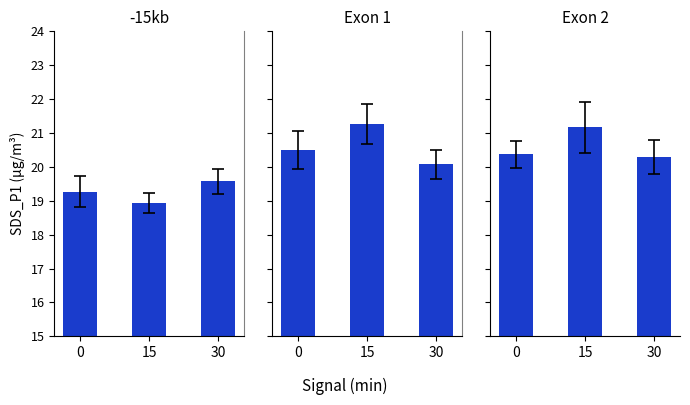

Which series changed the most between 0 and 30?

Exon 1